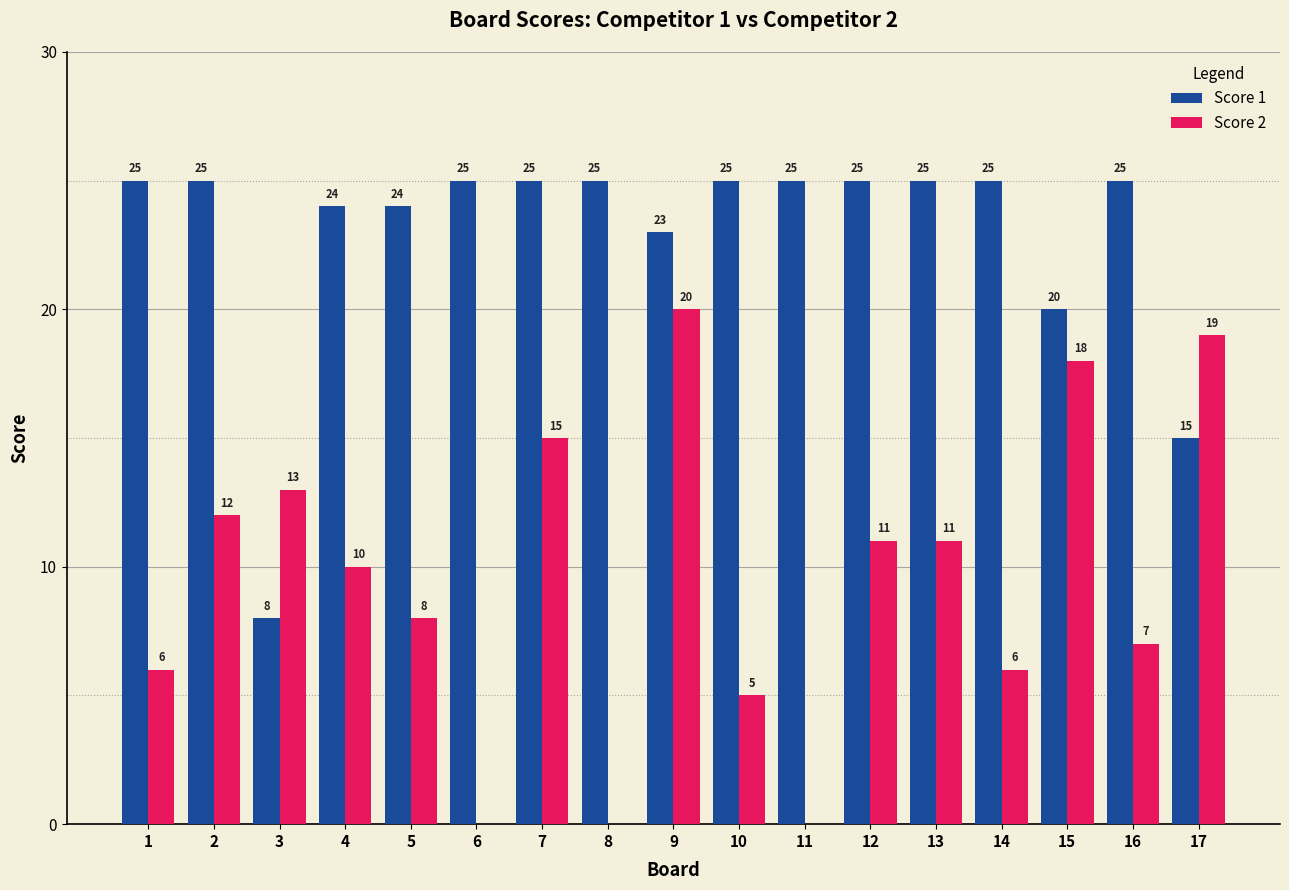

Reading right to left, list all the values displayed in this chart.

Score 1: 15	25	20	25	25	25	25	25	23	25	25	25	24	24	8	25	25
Score 2: 19	7	18	6	11	11	0	5	20	0	15	0	8	10	13	12	6